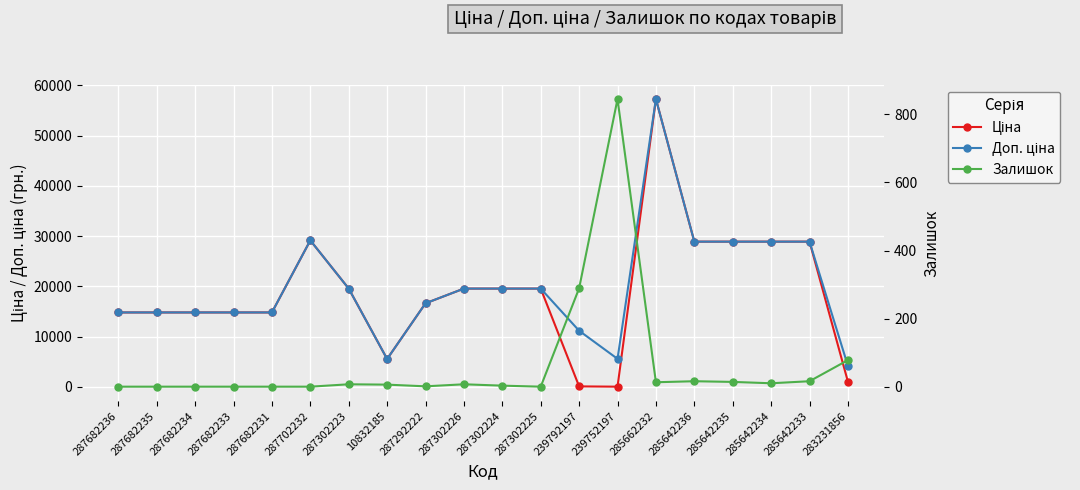

Rank the categories by Доп. ціна value from highest to lowest.

285662232, 287702232, 285642236, 285642235, 285642234, 285642233, 287302223, 287302226, 287302224, 287302225, 287292222, 287682236, 287682235, 287682234, 287682233, 287682231, 239792197, 239752197, 10832185, 283231856